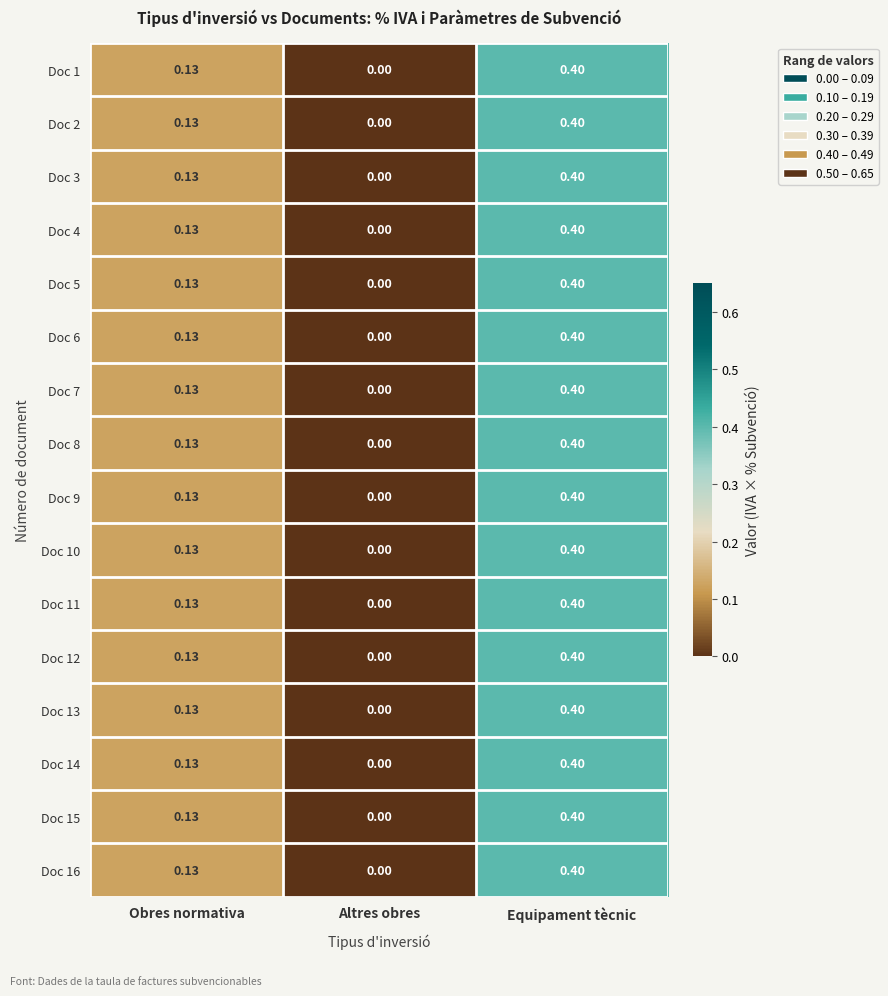

At which category is the sum across all series the highest?

Equipament tècnic